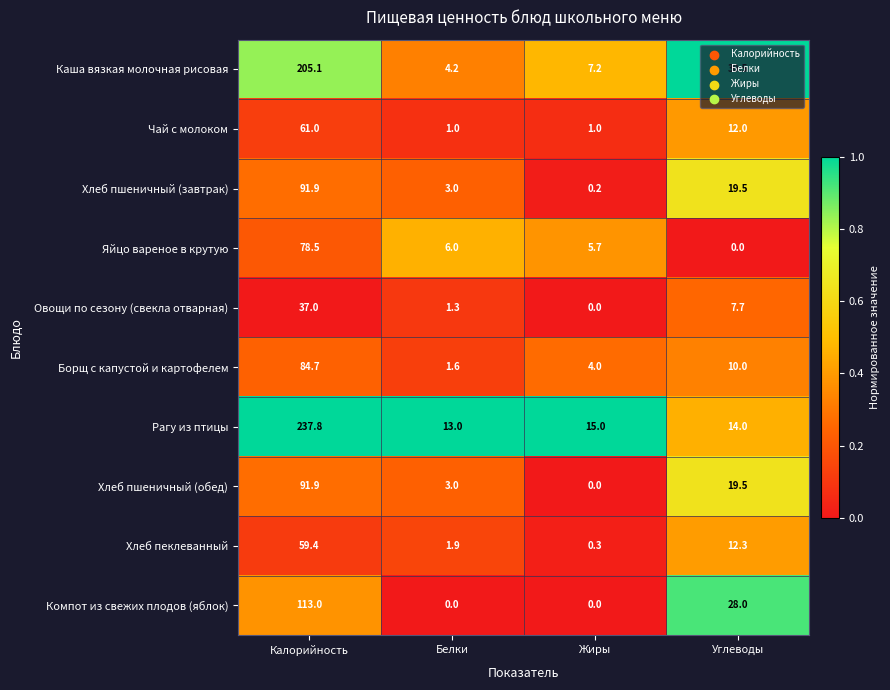

At which category is the sum across all series the highest?

Калорийность